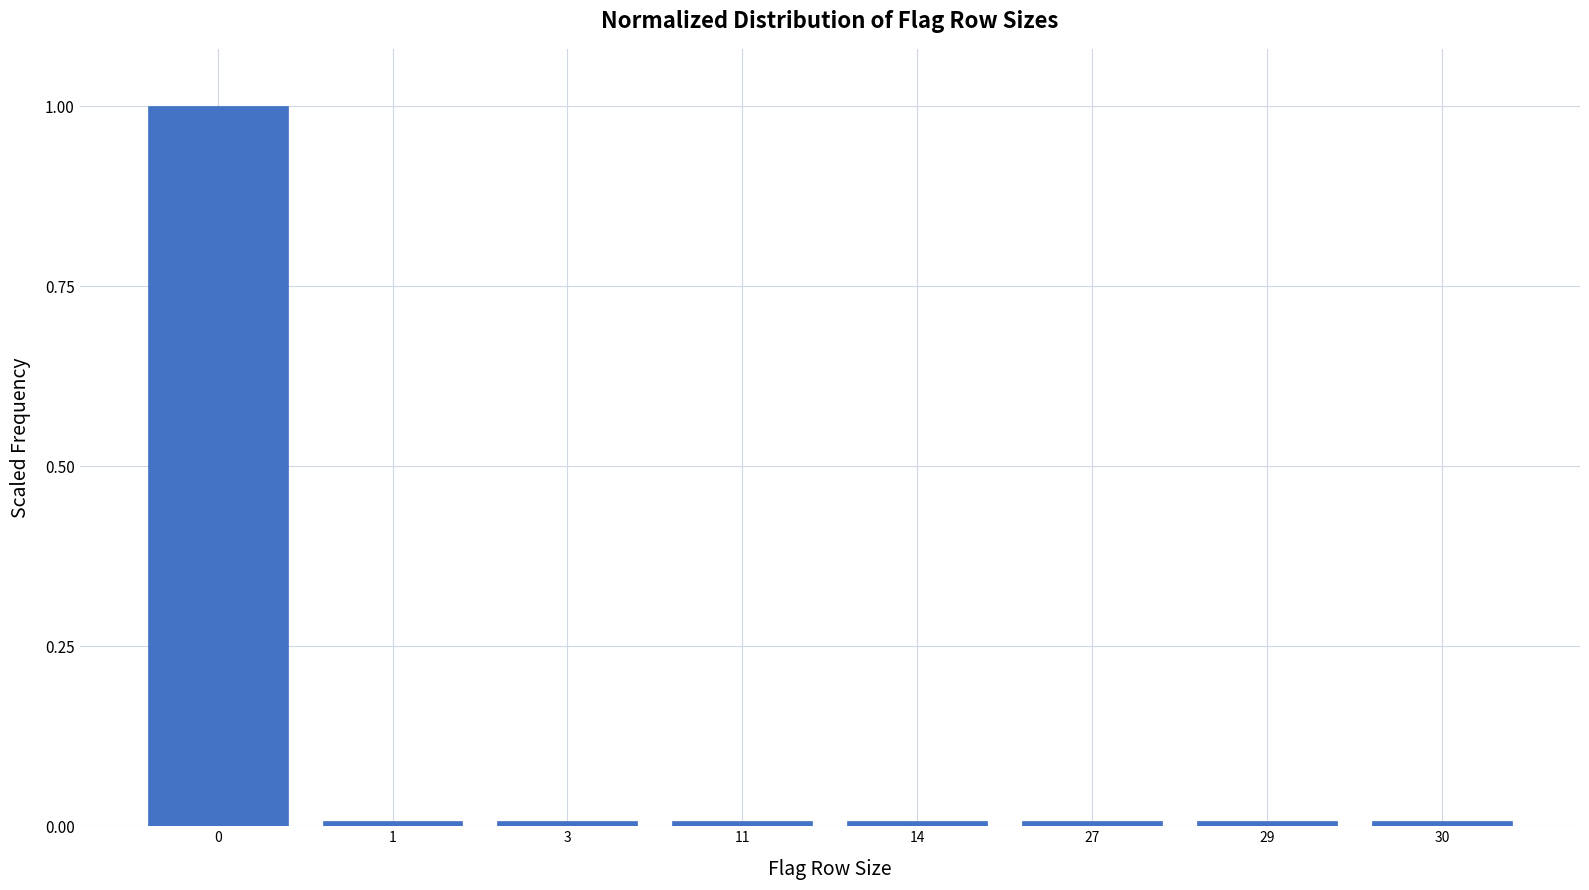

The chart shows a value of 0.0 at 3. True or false?

True